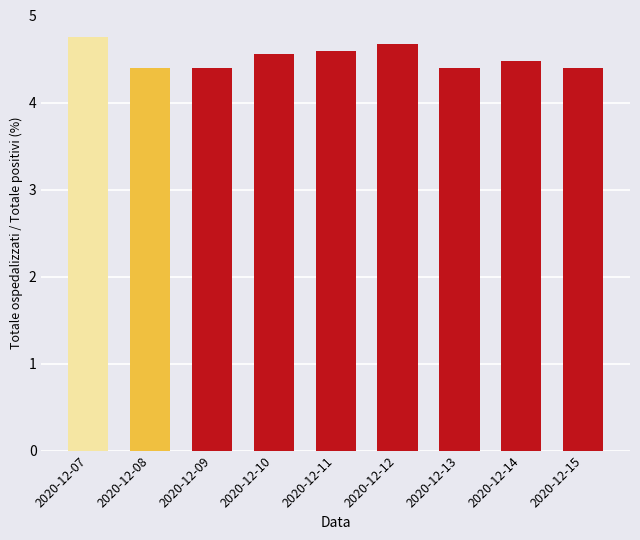

How many values are between 4 and 5?

9